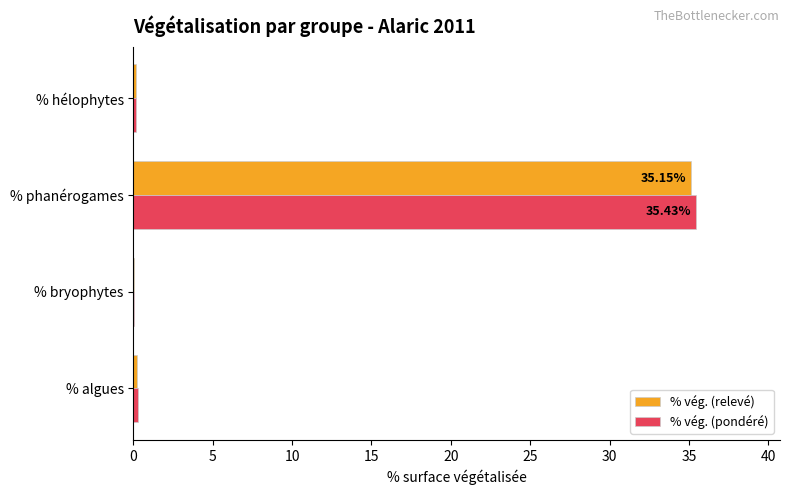

What is the sum of all % vég. (pondéré) values?

35.9